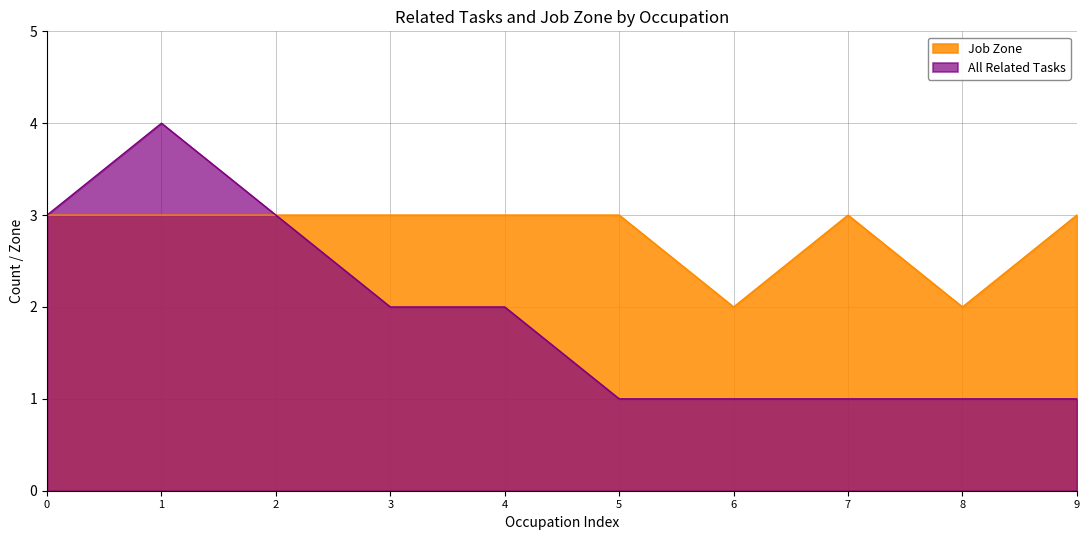

True or false: Job Zone and All Related Tasks intersect in this chart.

False